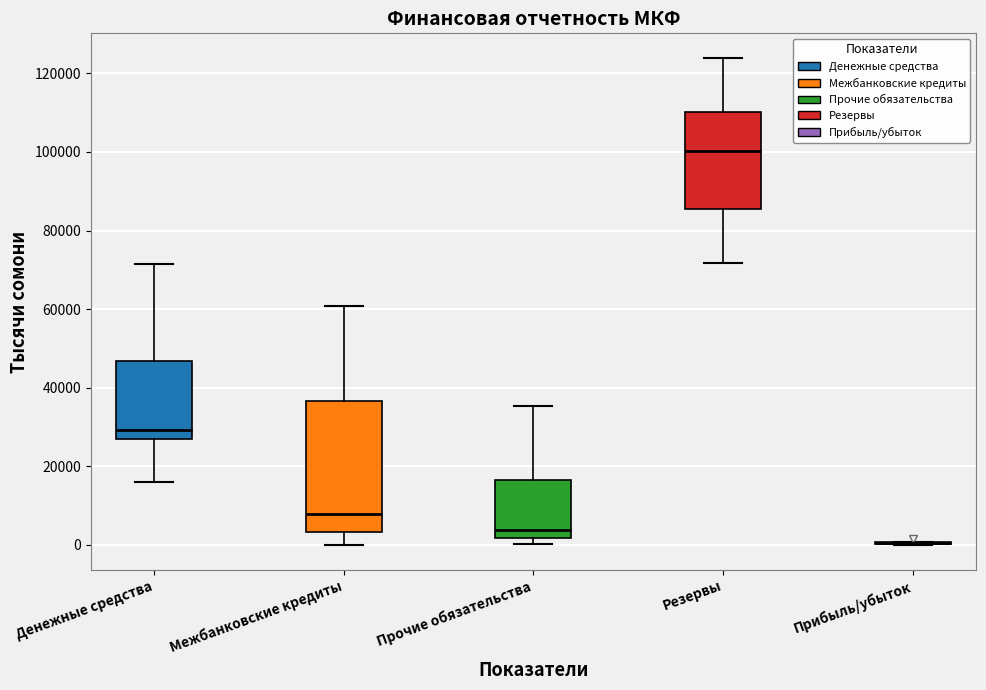

Reading left to right, transcribe this box plot: for each box, give where its median line is, the range the box spans, and where its two whiskers end, as read against the y-axis. The values are not printed on the chart, so give them approximately, as read against the axis.

Денежные средства: median 30000, box 26000 to 46000, whiskers 16000 to 72000
Межбанковские кредиты: median 8000, box 4000 to 36000, whiskers 0 to 60000
Прочие обязательства: median 4000, box 2000 to 16000, whiskers 0 to 36000
Резервы: median 100000, box 86000 to 110000, whiskers 72000 to 124000
Прибыль/убыток: box collapsed to a line at 0, whiskers 0 to 0